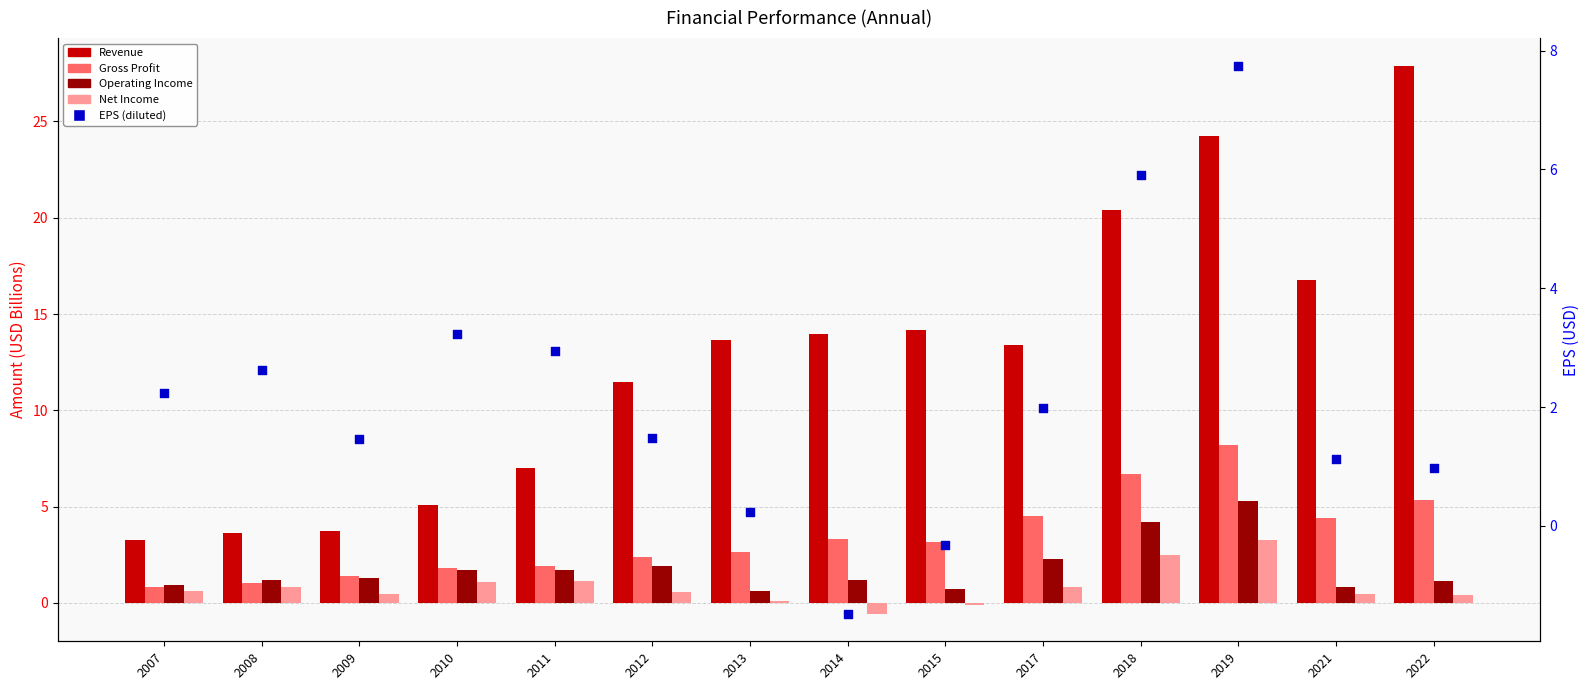

Is the value of EPS (diluted) at 2011 greater than the value of Net Income at 2018?

Yes